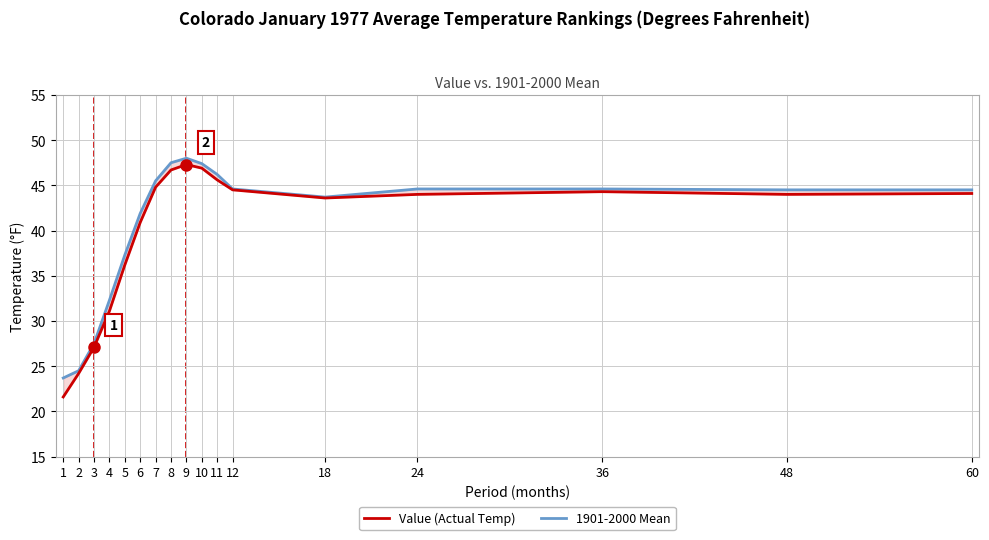

The Value (Actual Temp) series shows 46.9 at 10. True or false?

True